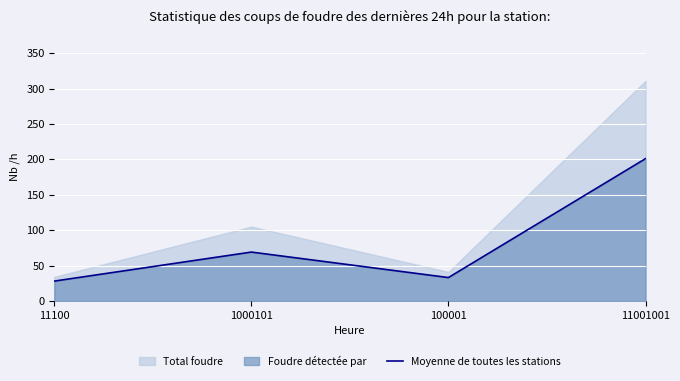

The value of Moyenne de toutes les stations at 11001001 is 97. True or false?

False